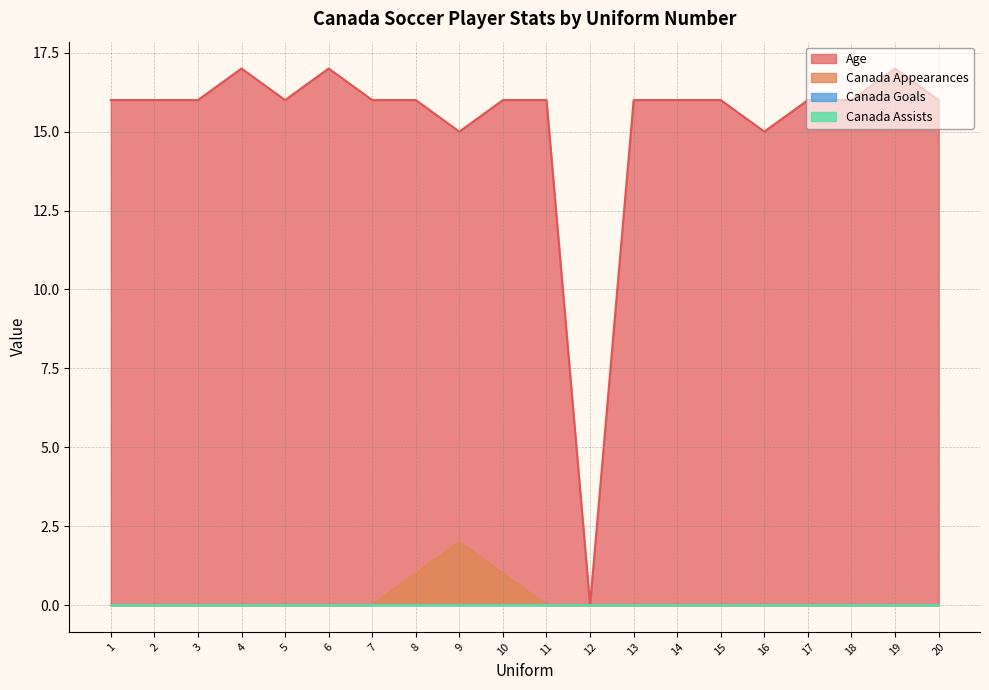

What is the difference between the second highest and second lowest values in the Age series?

2